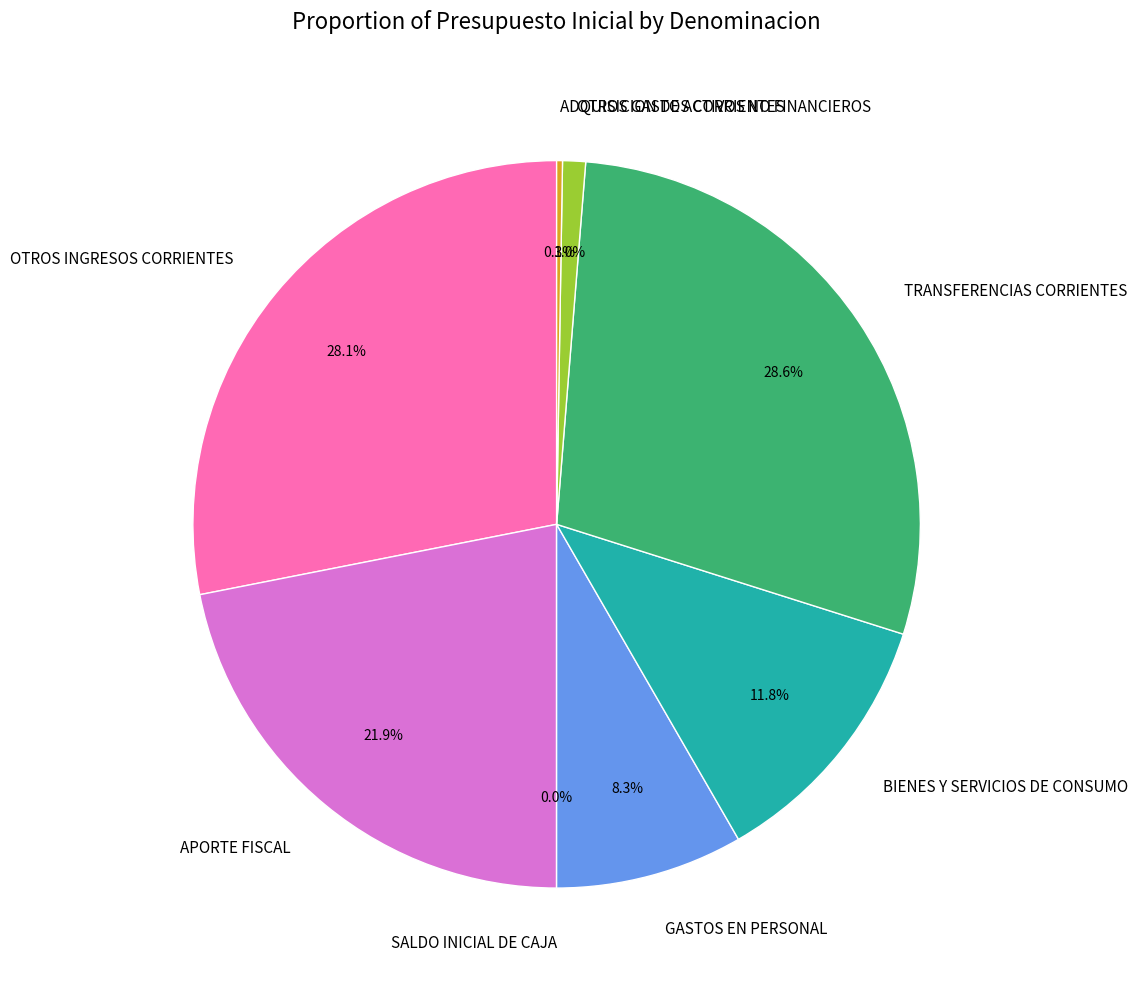

Does TRANSFERENCIAS CORRIENTES represent more than half of the total?

No